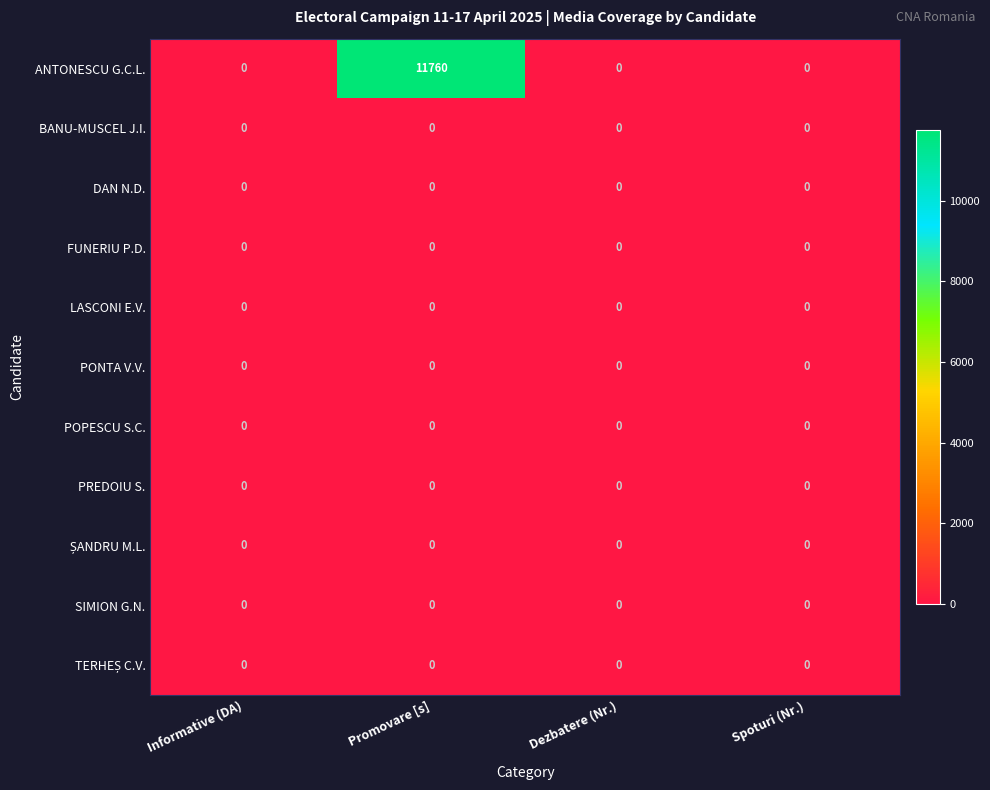

Which label corresponds to the largest value in the chart?

Promovare [s]